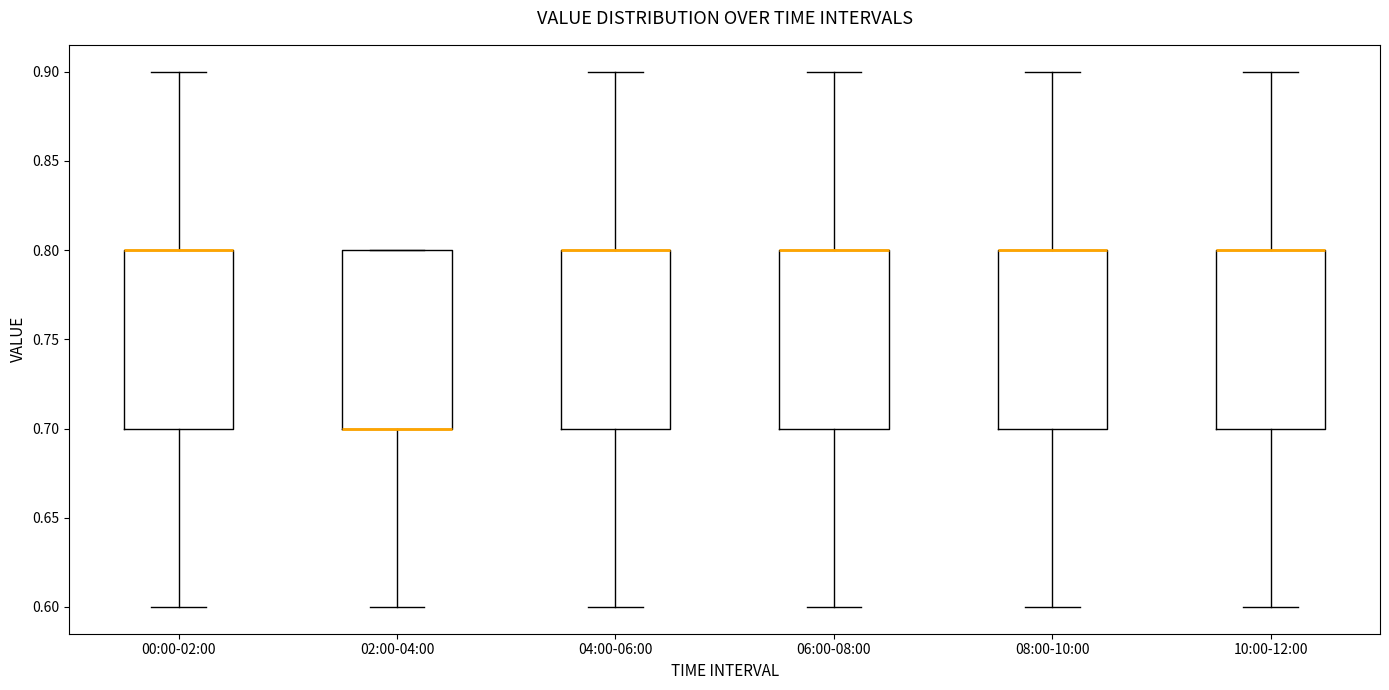

Where is the upper edge of the box for 04:00-06:00 on the y-axis? The values are not printed on the chart, so give them approximately, as read against the axis.

0.8